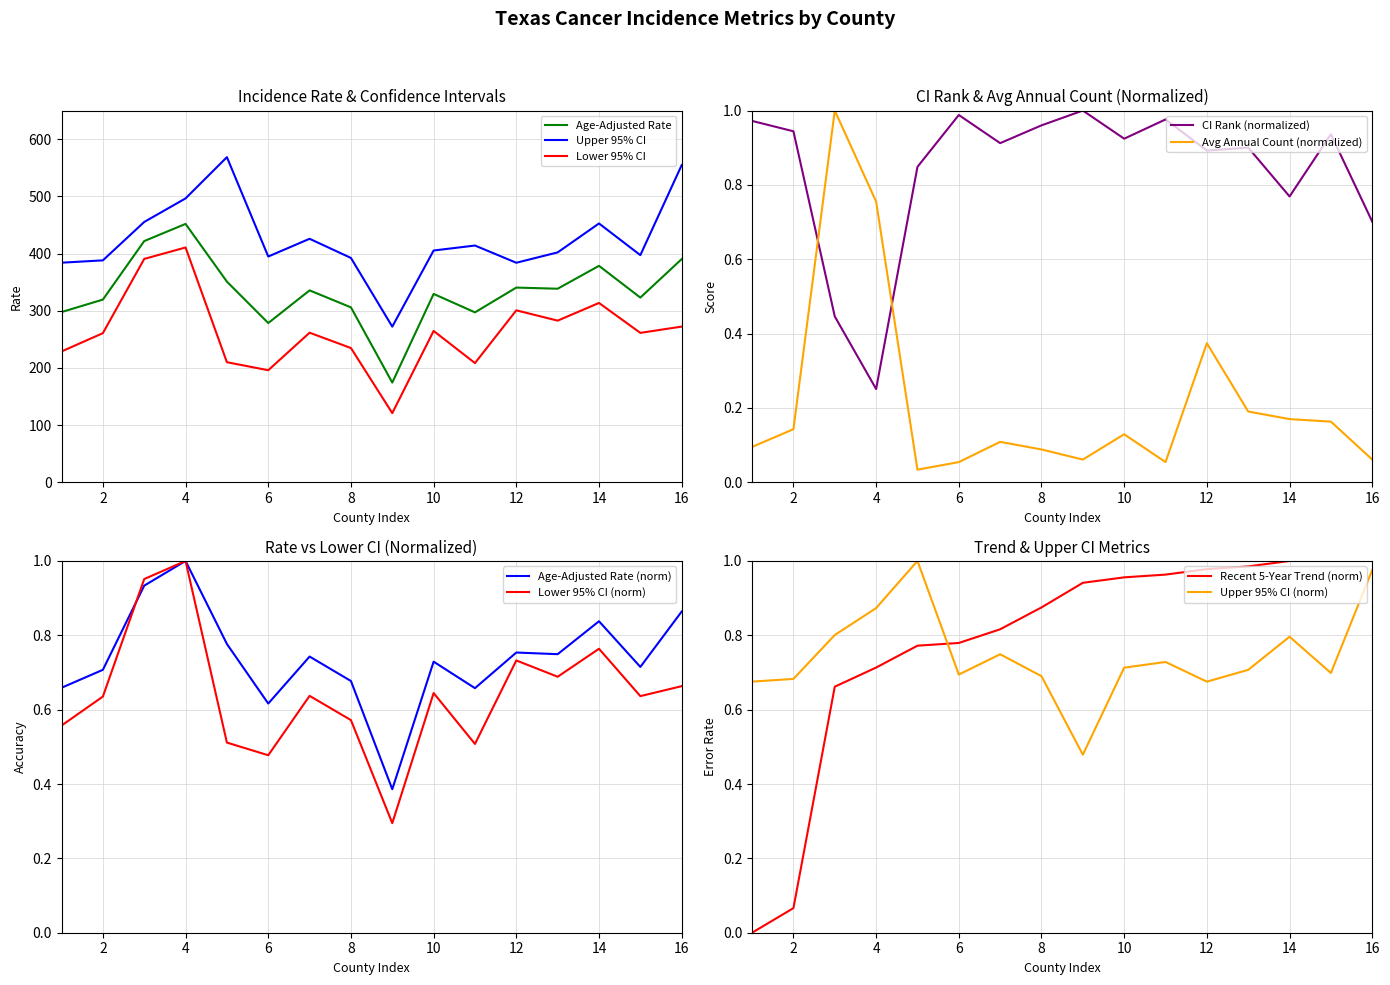

At Jeff Davis, list the series in order from largest to smallest.

Upper 95% CI, Age-Adjusted Rate, CI Rank, Recent 5-Year Trend, Lower 95% CI, Avg Annual Count